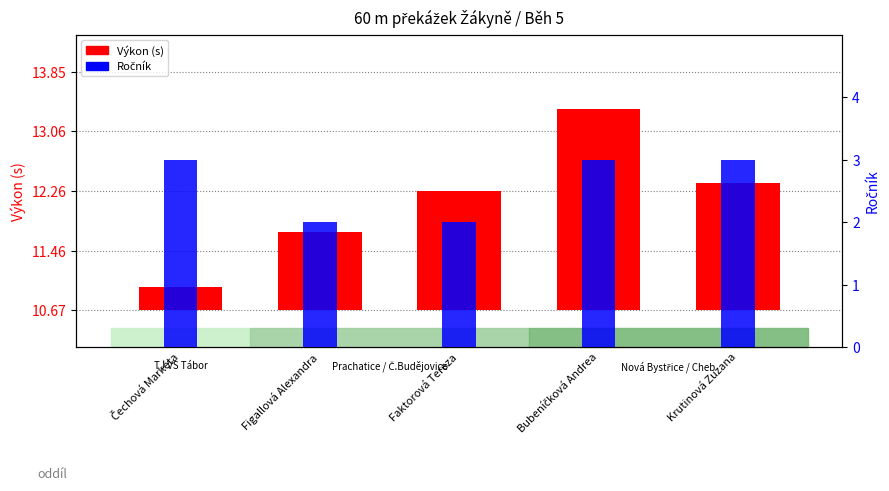

List the labels in order of Ročník value, largest first.

Čechová Markéta, Bubeníčková Andrea, Krutinová Zuzana, Figallová Alexandra, Faktorová Tereza